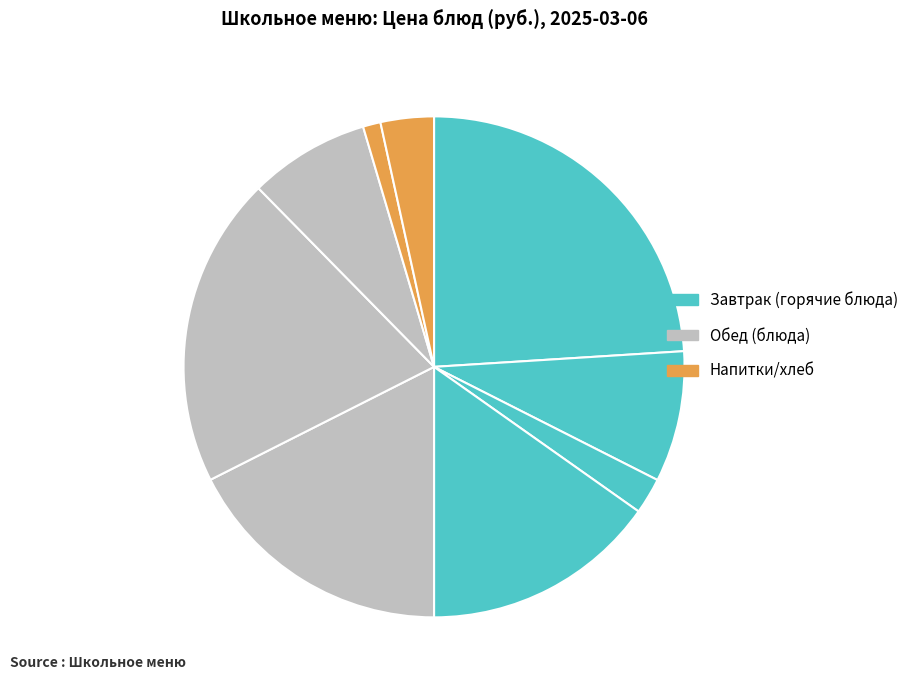

To the nearest percent, what is the difference between the largest and smallest slice percentages?

23%